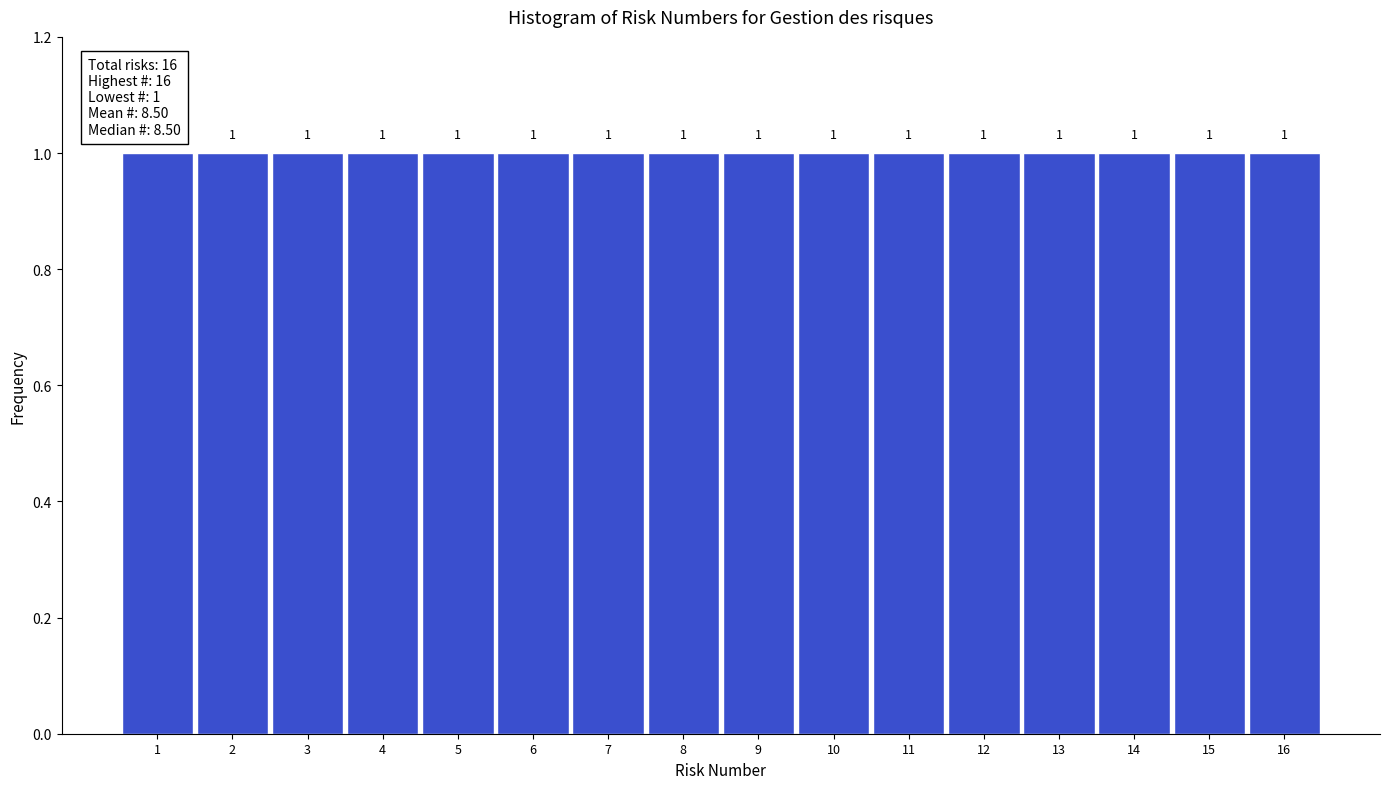

Reading left to right, transcribe this chart: for each bar, give the range it covers on the x-axis and its height.

0.5 to 1.5: 1
1.5 to 2.5: 1
2.5 to 3.5: 1
3.5 to 4.5: 1
4.5 to 5.5: 1
5.5 to 6.5: 1
6.5 to 7.5: 1
7.5 to 8.5: 1
8.5 to 9.5: 1
9.5 to 10.5: 1
10.5 to 11.5: 1
11.5 to 12.5: 1
12.5 to 13.5: 1
13.5 to 14.5: 1
14.5 to 15.5: 1
15.5 to 16.5: 1